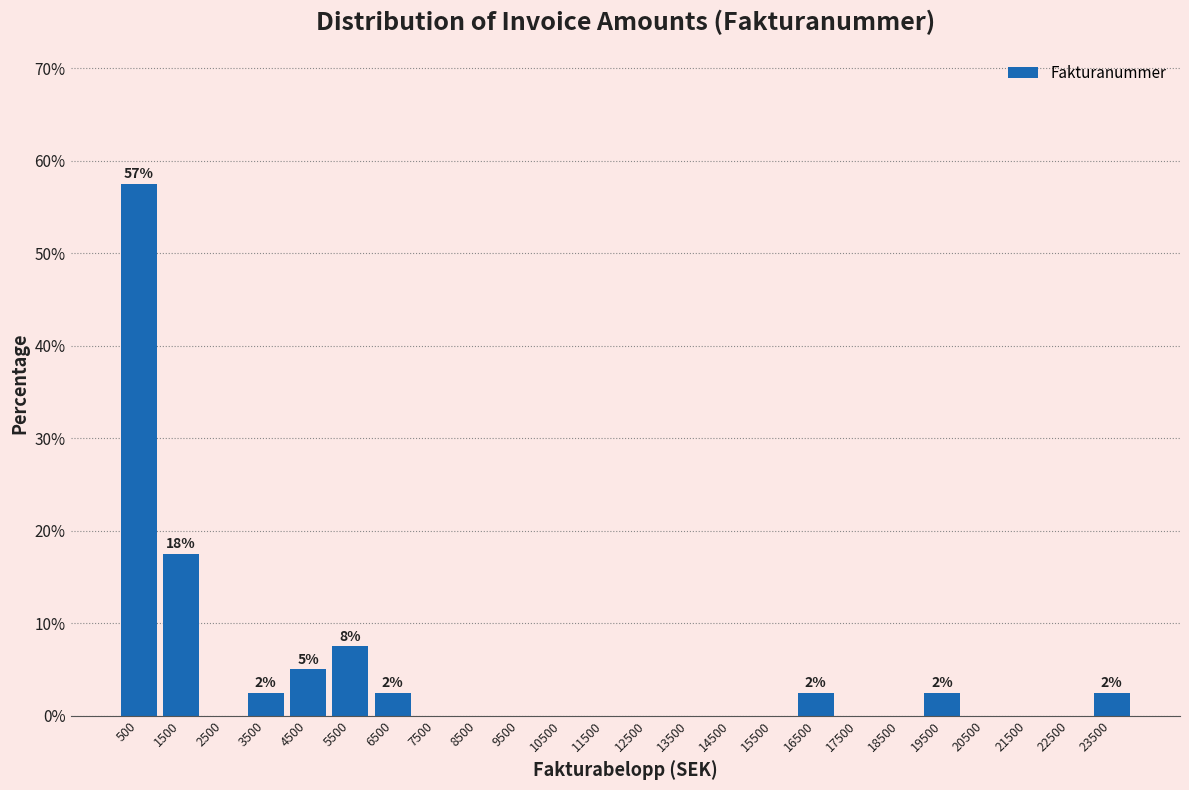

Which range on the x-axis has the tallest bar?

0 to 1000